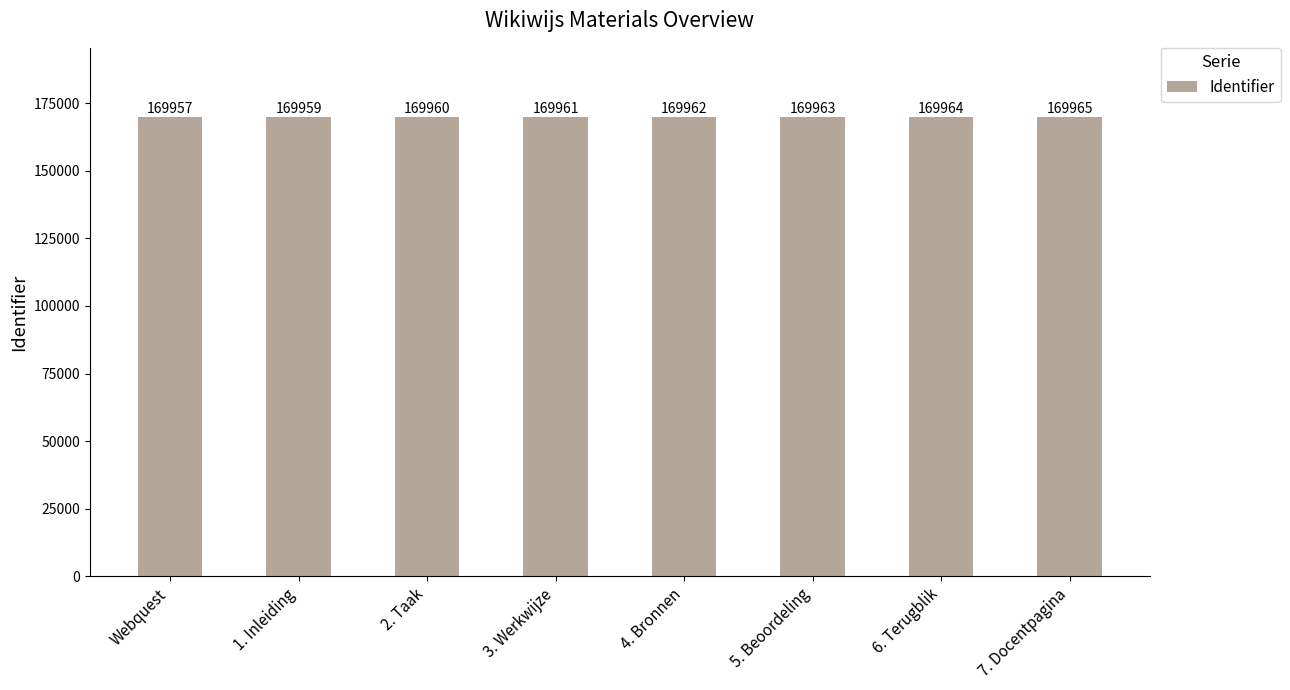

What is the label of the 5th bar from the left?

4. Bronnen